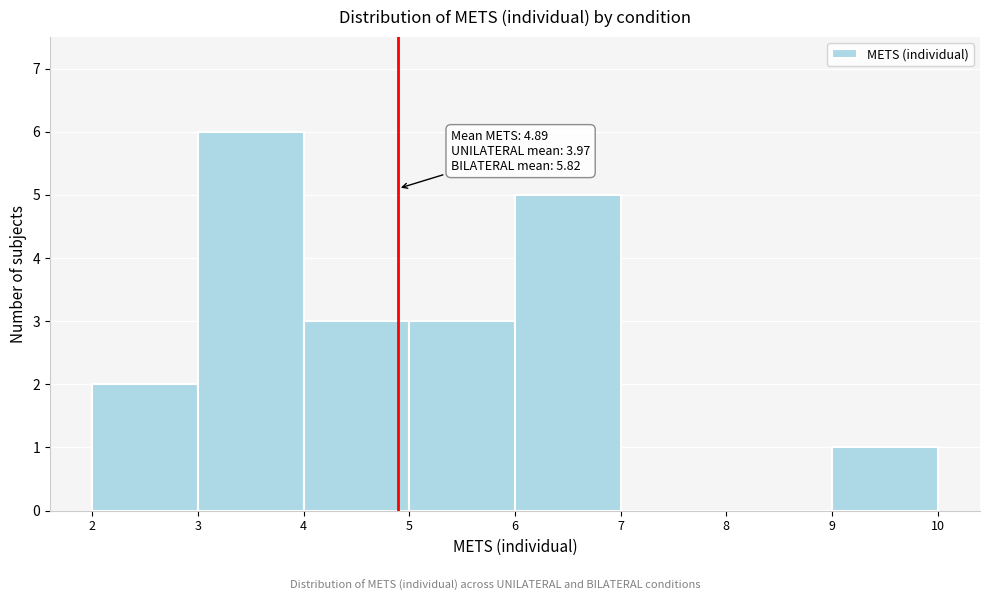

Which range on the x-axis has the tallest bar?

3 to 4